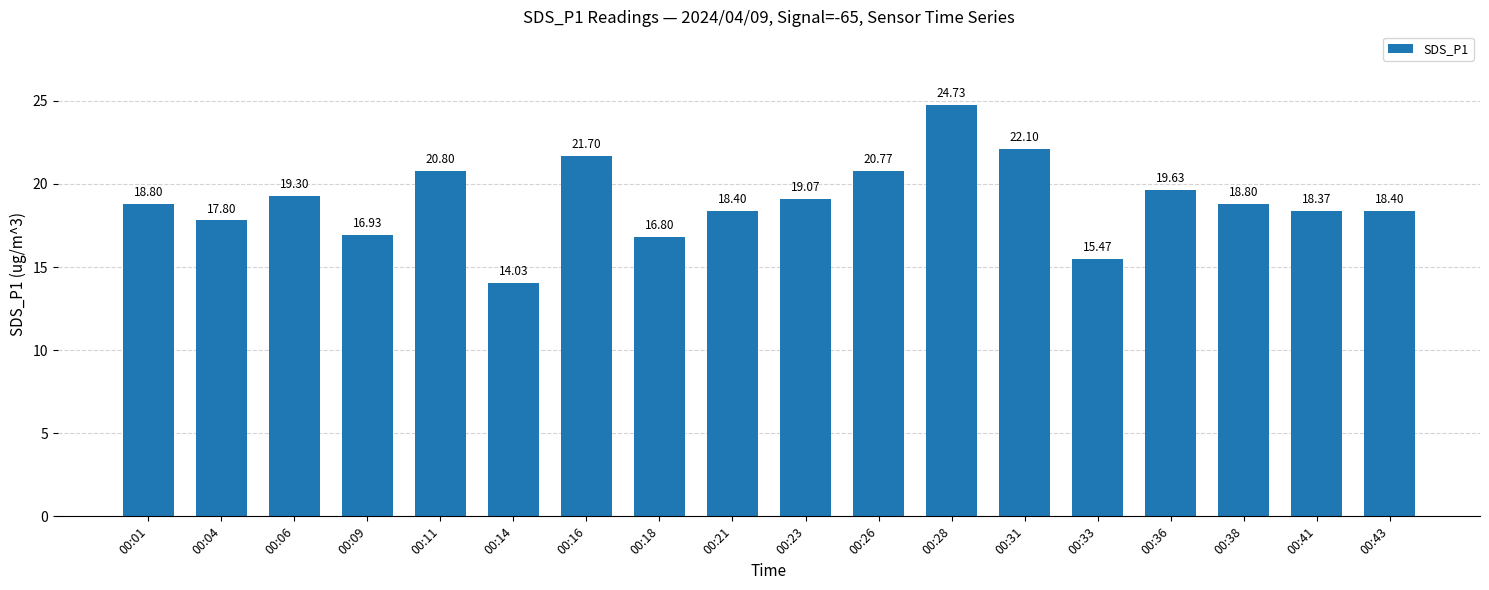

What is the change in value from 00:01 to 00:41?

-0.4